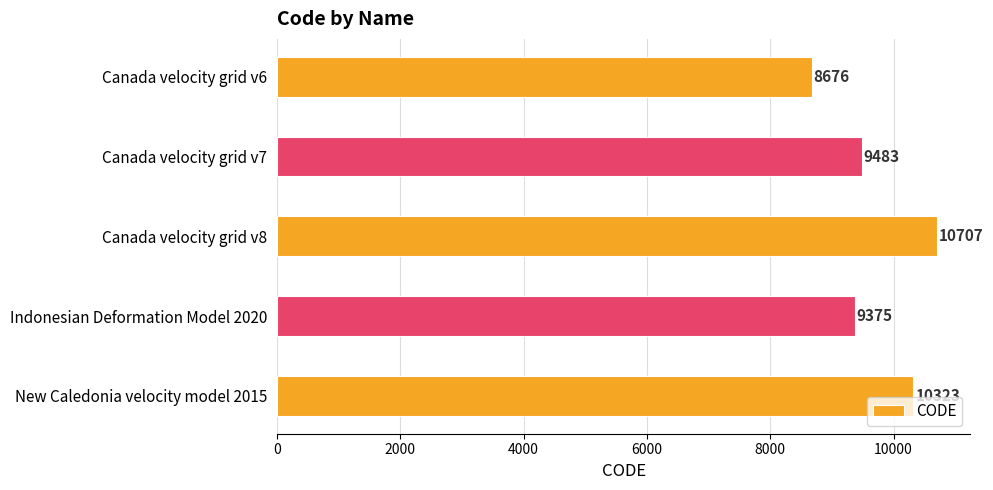

Reading top to bottom, what are all the values shown in this chart?

8676	9483	10707	9375	10323